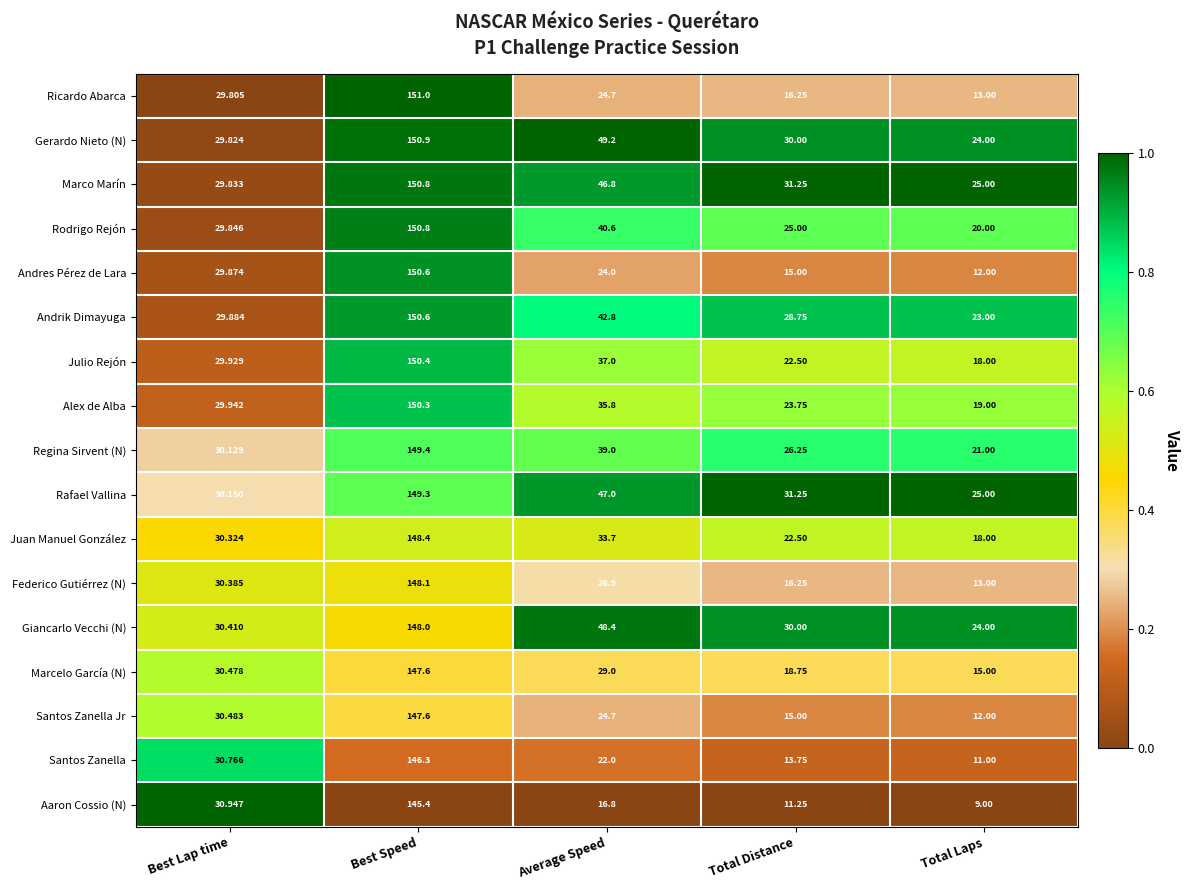

Which category has the lowest value in the Rodrigo Rejón series?

Total Laps